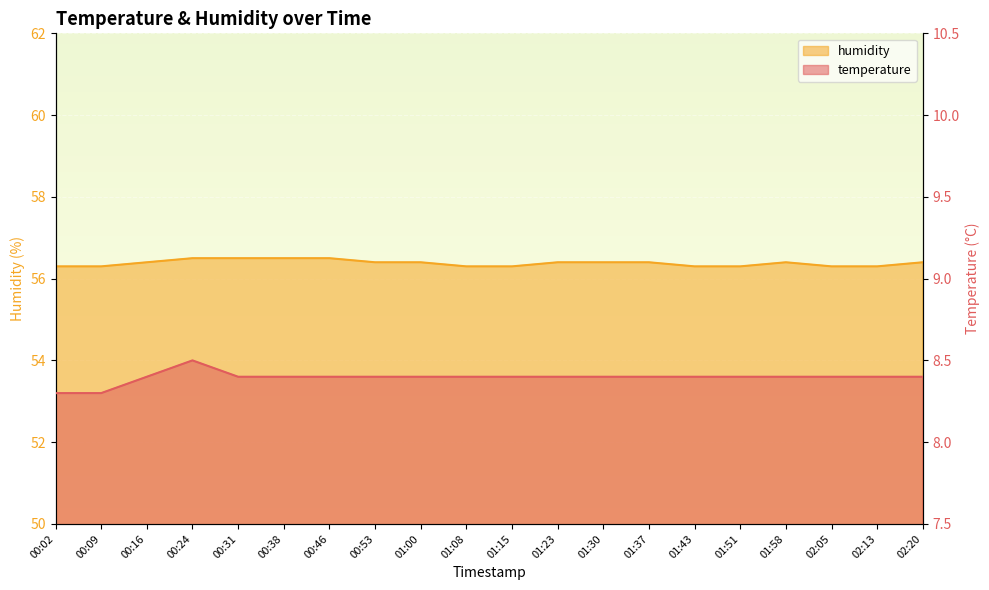

At which label does humidity reach its peak?

00:24